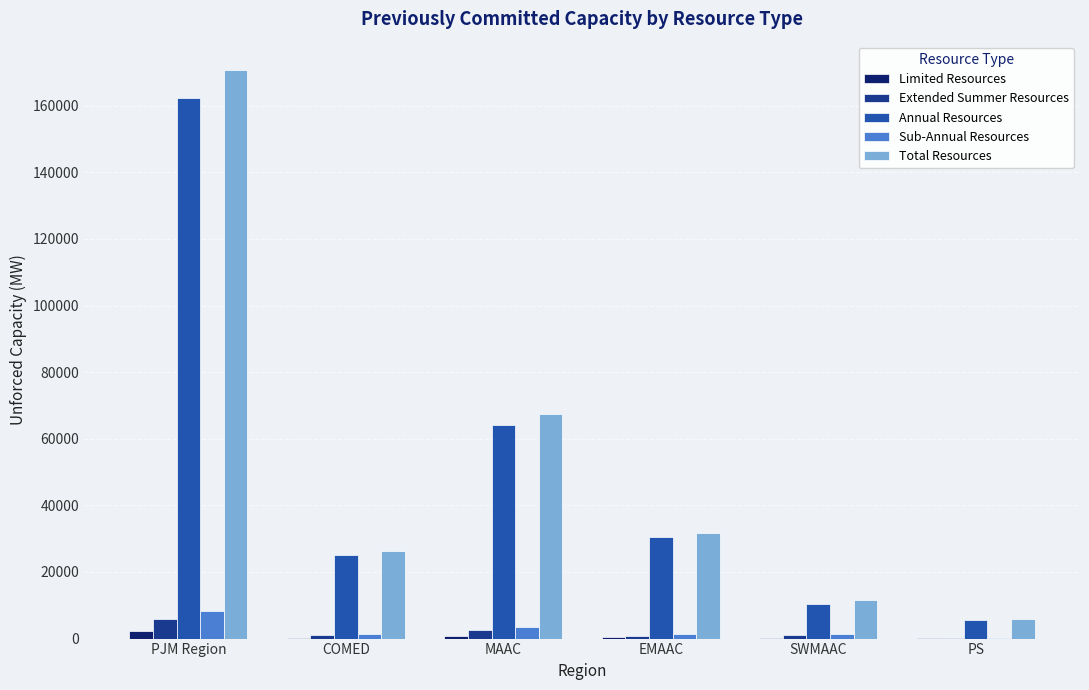

At which category is the sum across all series the highest?

PJM Region